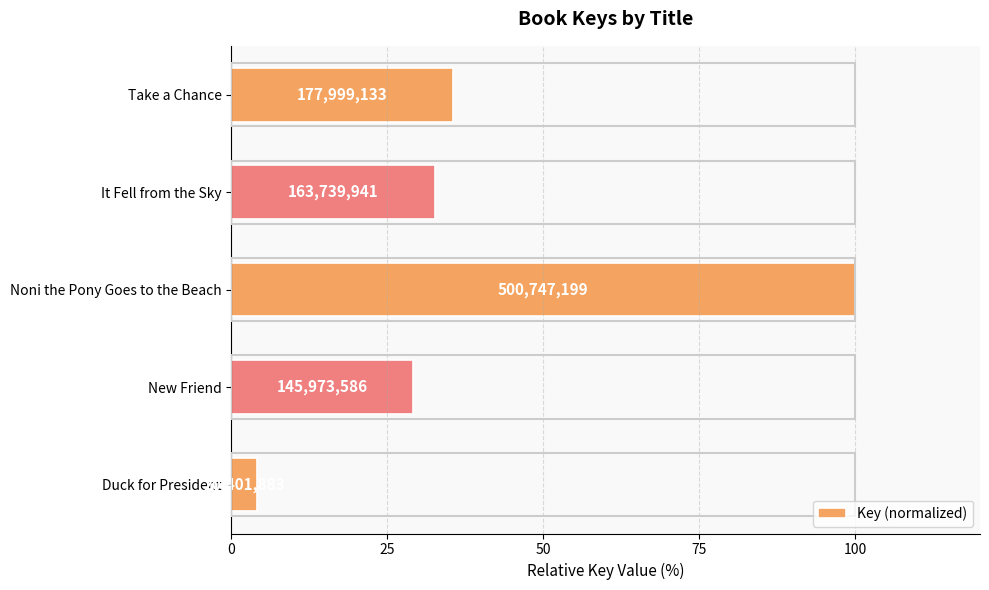

How many bars are there in total?

5